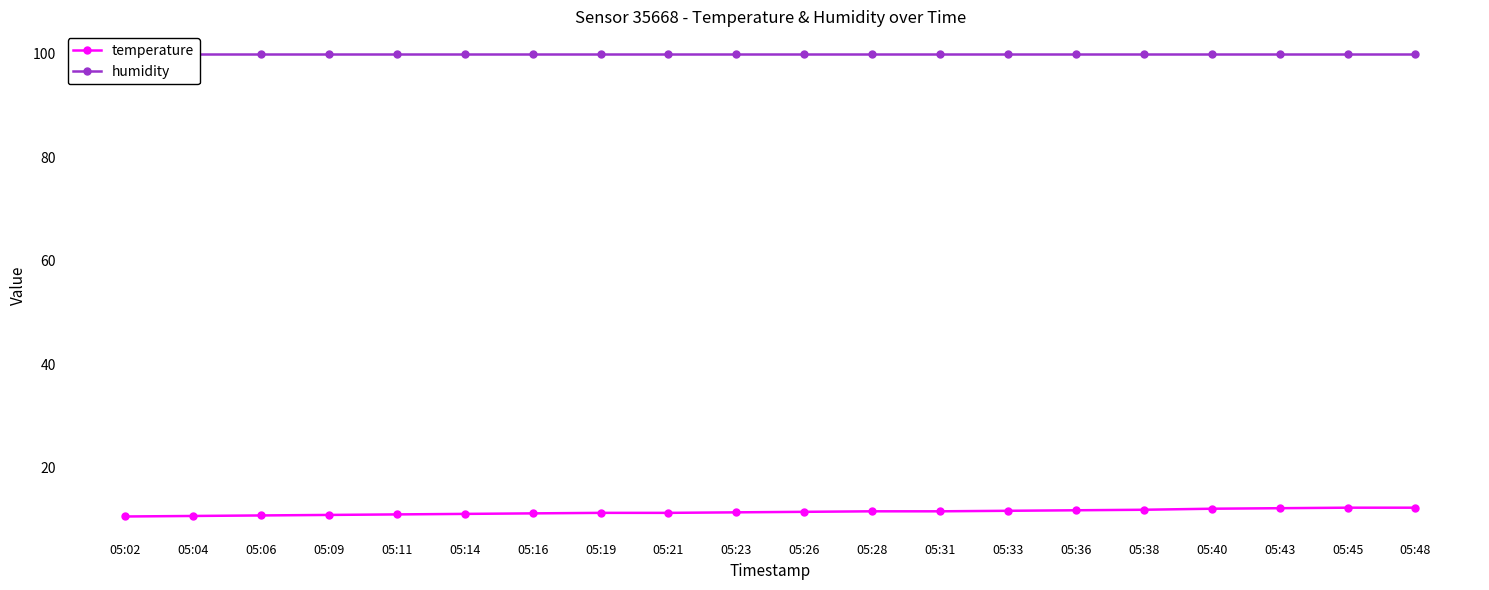

Rank the series at 05:28 from lowest to highest value.

temperature, humidity